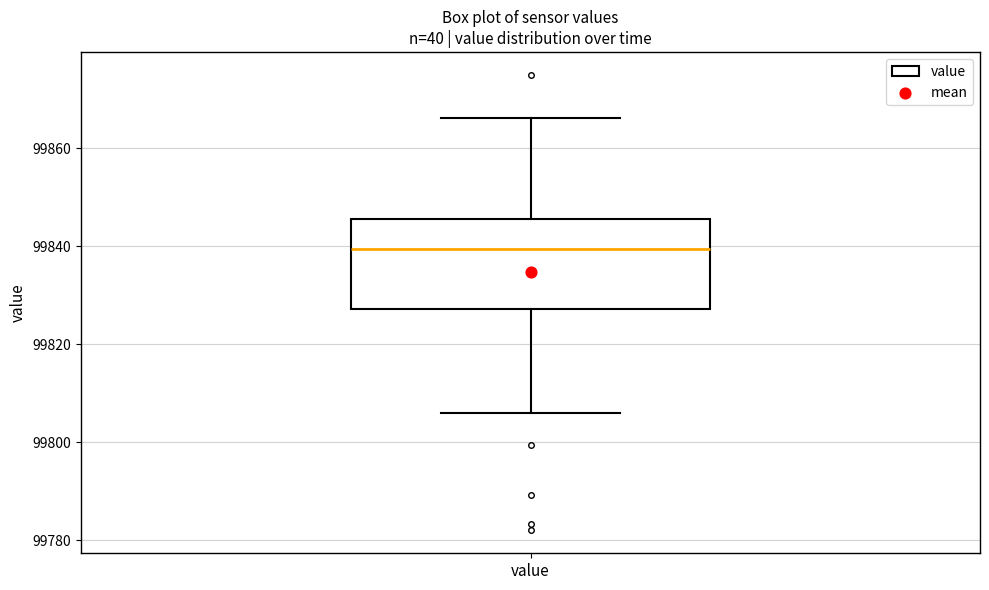

Transcribe this box plot: give where the median line is, the range the box spans, and where the two whiskers end, as read against the y-axis. The values are not printed on the chart, so give them approximately, as read against the axis.

median 99840, box 99828 to 99846, whiskers 99806 to 99866